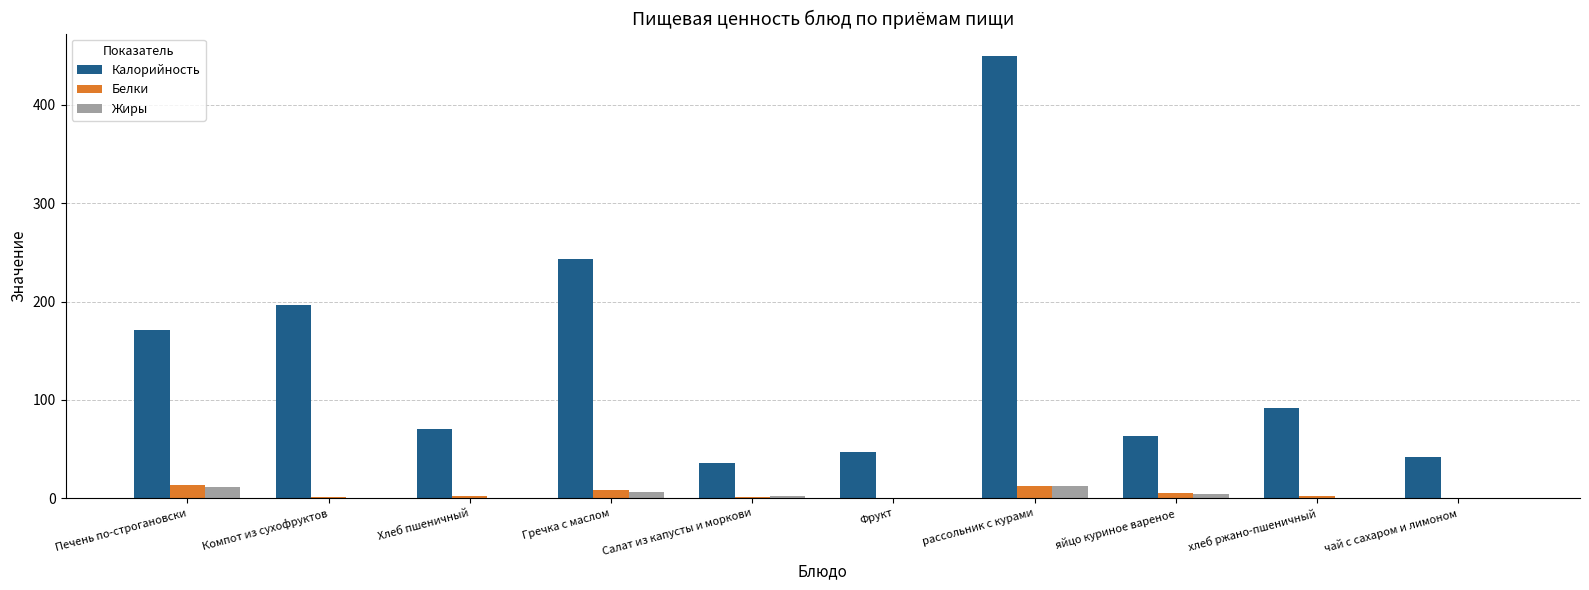

At which category is the sum across all series the highest?

рассольник с курами